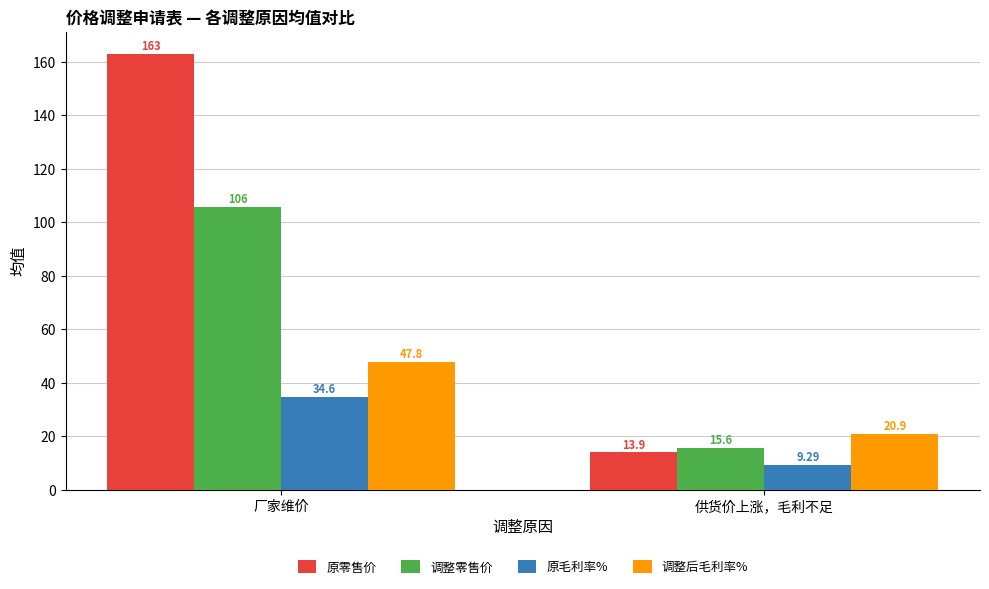

Rank the series at 供货价上涨，毛利不足 from highest to lowest value.

调整后毛利率%, 调整零售价, 原零售价, 原毛利率%